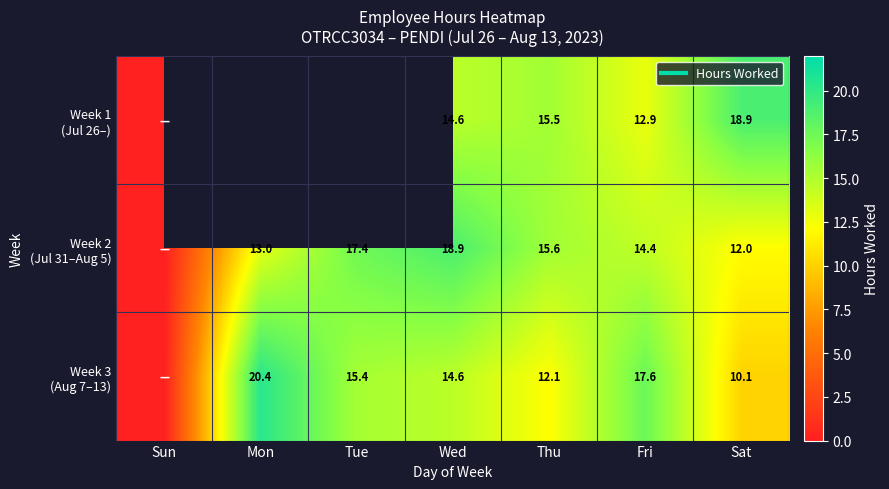

The value of Week 2 (Jul 31–Aug 5) at Sun is 0.0. True or false?

True